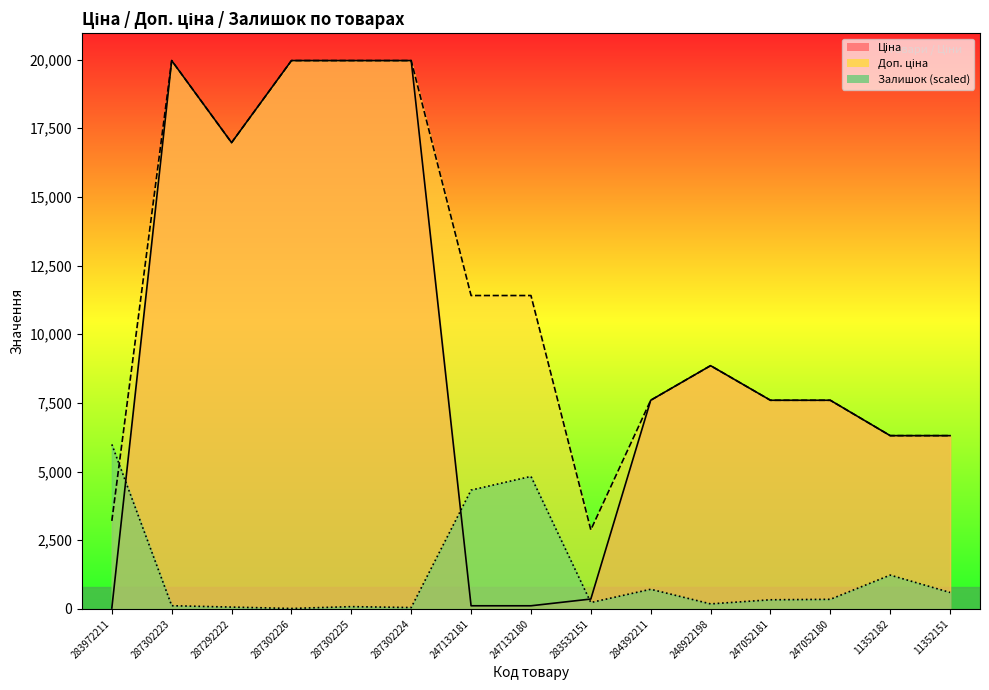

Reading left to right, transcribe all the data shown in this chart.

Ціна: 283972211=32.0	287302223=19964.2	287292222=16976.3	287302226=19964.2	287302225=19964.2	287302224=19964.2	247132181=114.1	247132180=114.1	283532151=359.9	284392211=7596.5	248922198=8856.7	247052181=7596.5	247052180=7596.5	11352182=6308.8	11352151=6308.8
Доп. ціна: 283972211=3205.0	287302223=19964.2	287292222=16976.3	287302226=19964.2	287302225=19964.2	287302224=19964.2	247132181=11410.0	247132180=11410.0	283532151=2878.8	284392211=7596.5	248922198=8856.7	247052181=7596.5	247052180=7596.5	11352182=6308.8	11352151=6308.8
Залишок: 283972211=5989.3	287302223=116.5	287292222=66.5	287302226=16.6	287302225=83.2	287302224=49.9	247132181=4325.6	247132180=4824.7	283532151=232.9	284392211=715.4	248922198=183.0	247052181=332.7	247052180=349.4	11352182=1231.1	11352151=598.9